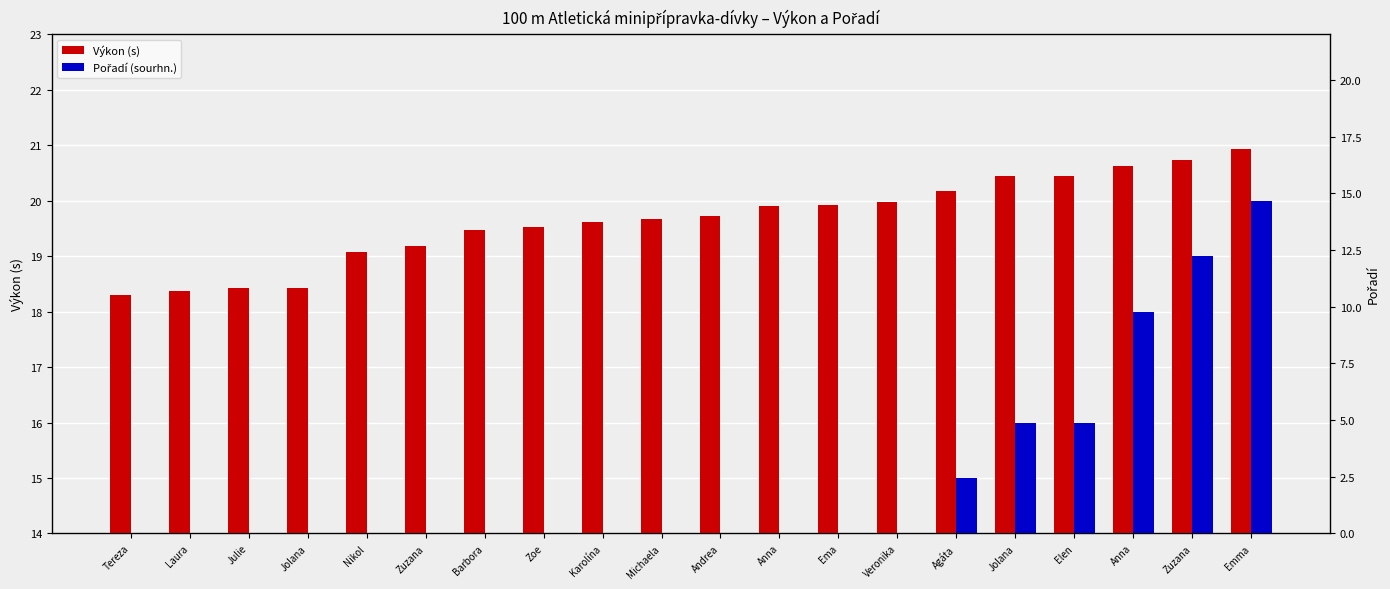

What is the sum of the Výkon (s) values at Jolana and Michaela?

40.1